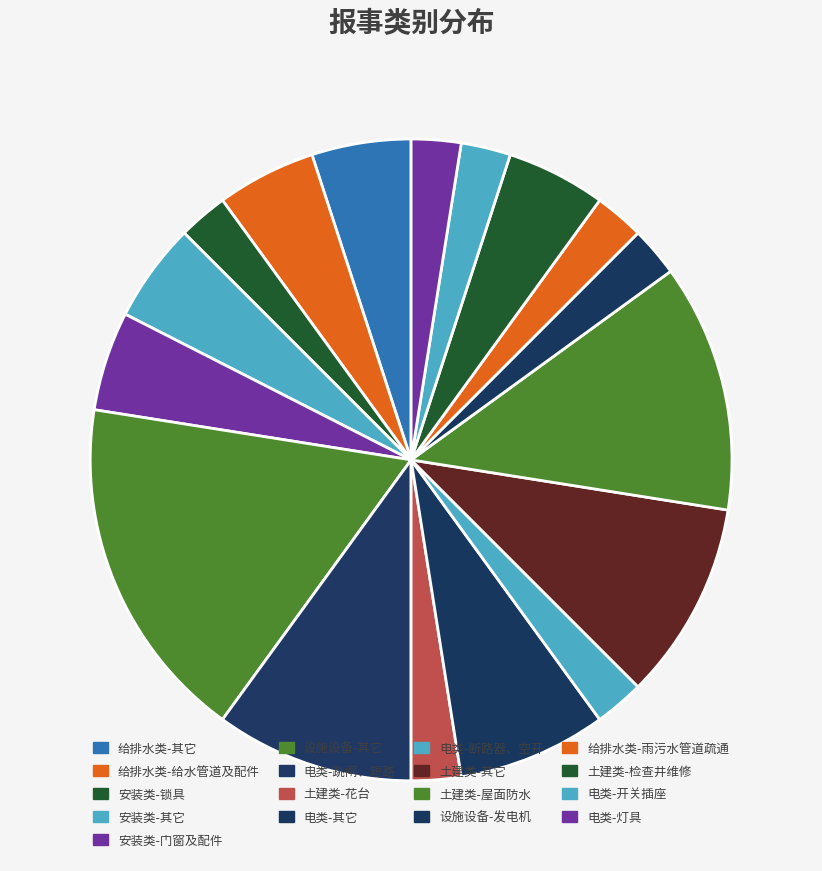

To the nearest percent, what is the difference between the largest and smallest slice percentages?

15%